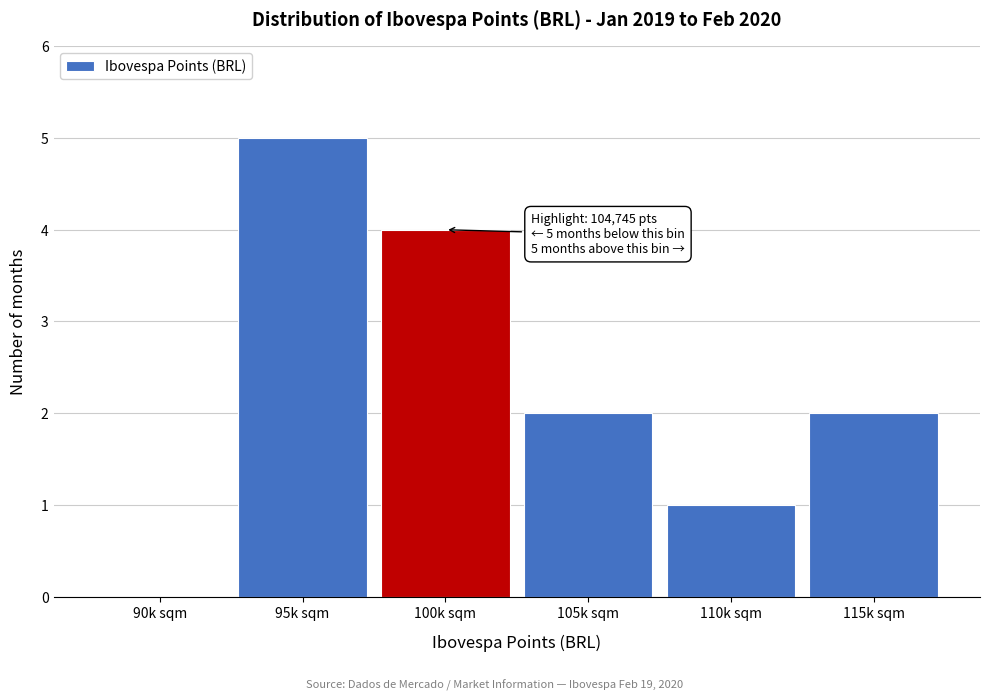

Reading left to right, extract all data points from this chart.

90k sqm=0	95k sqm=5	100k sqm=4	105k sqm=2	110k sqm=1	115k sqm=2